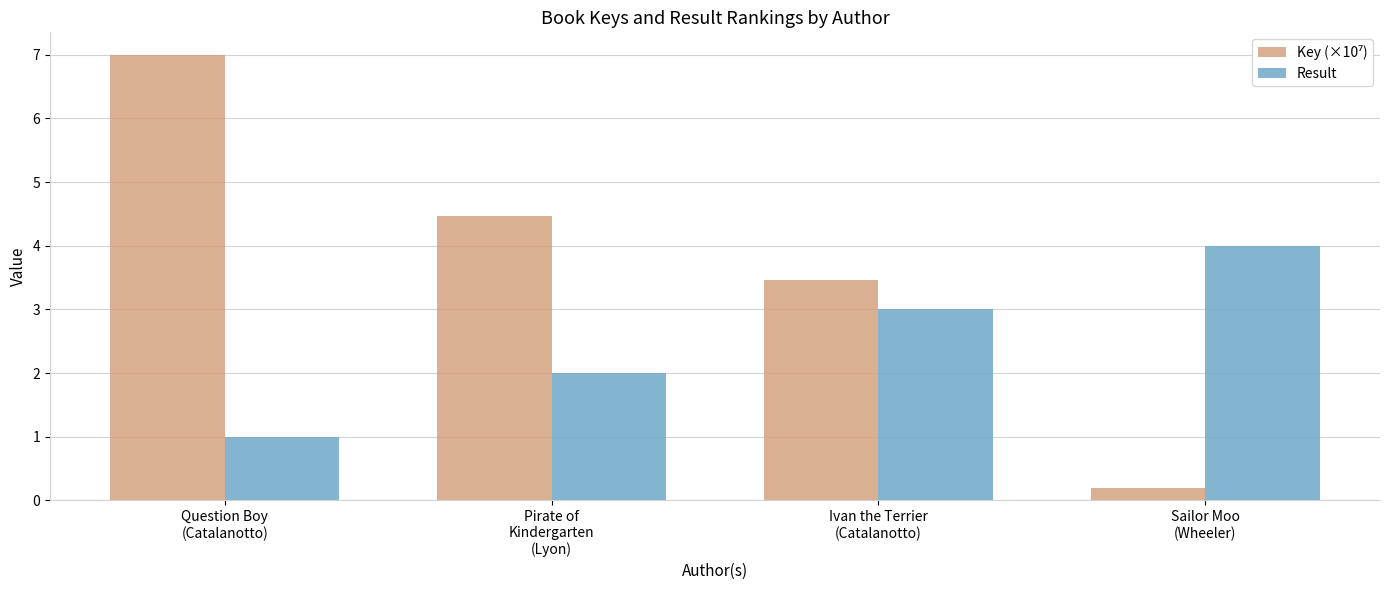

What is the difference between the maximum and second lowest values in the Result series?

2.0